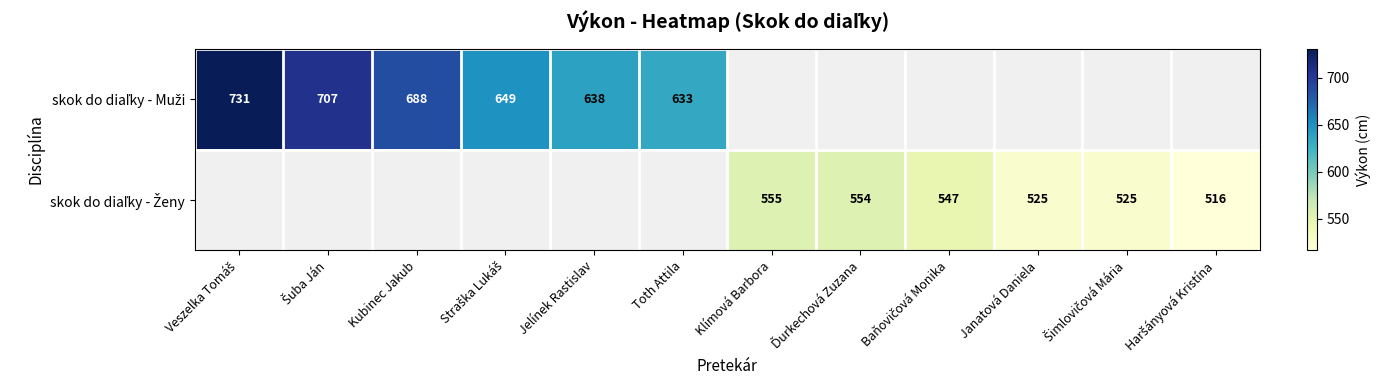

At how many categories does at least one series exceed 706?

2